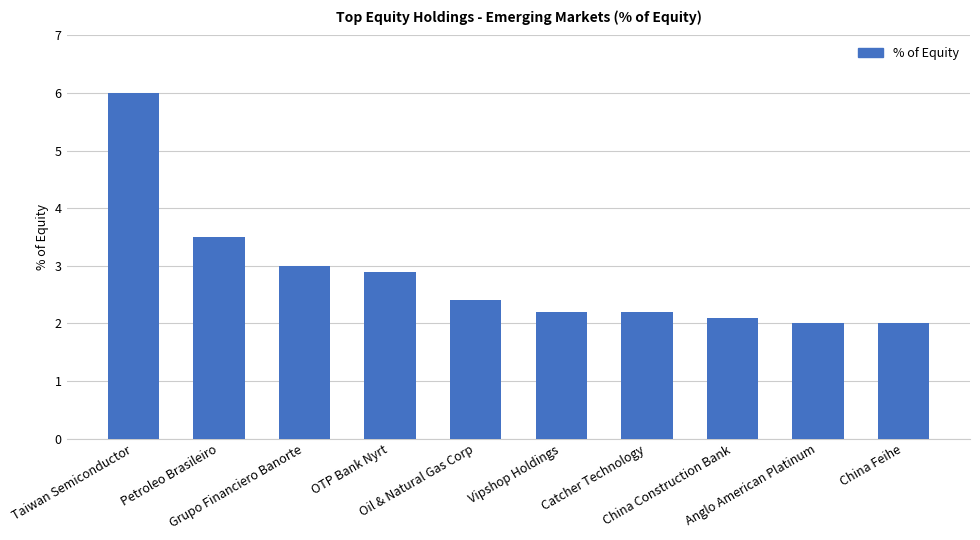

Read the value at Anglo American Platinum.

2.0